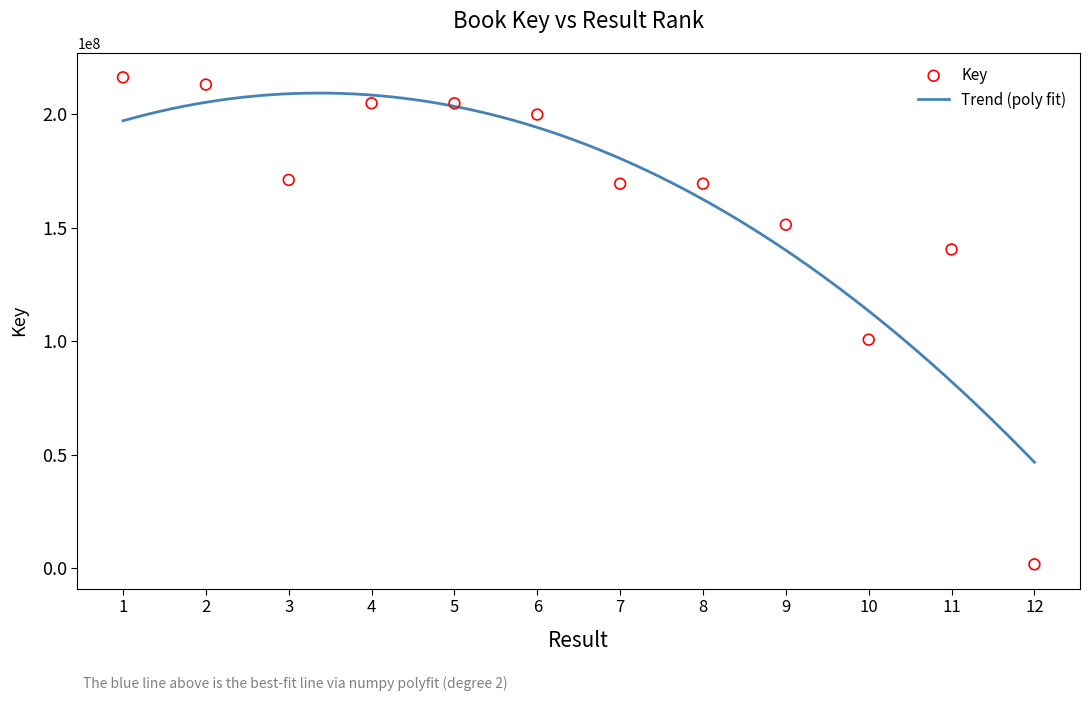

Between 5 and 1, which is larger?

1